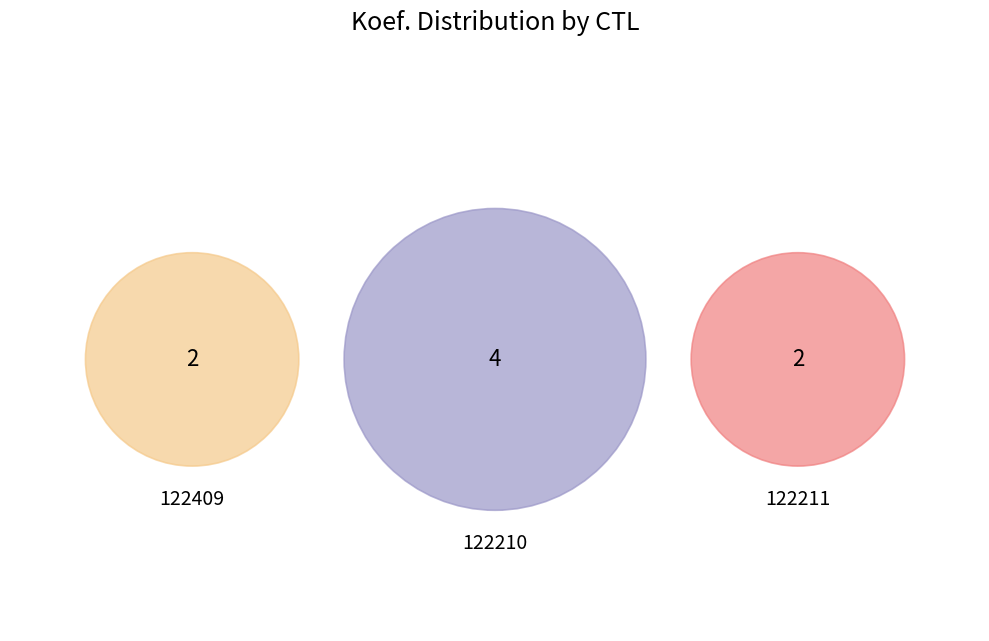

Count the number of slices in the pie.

3